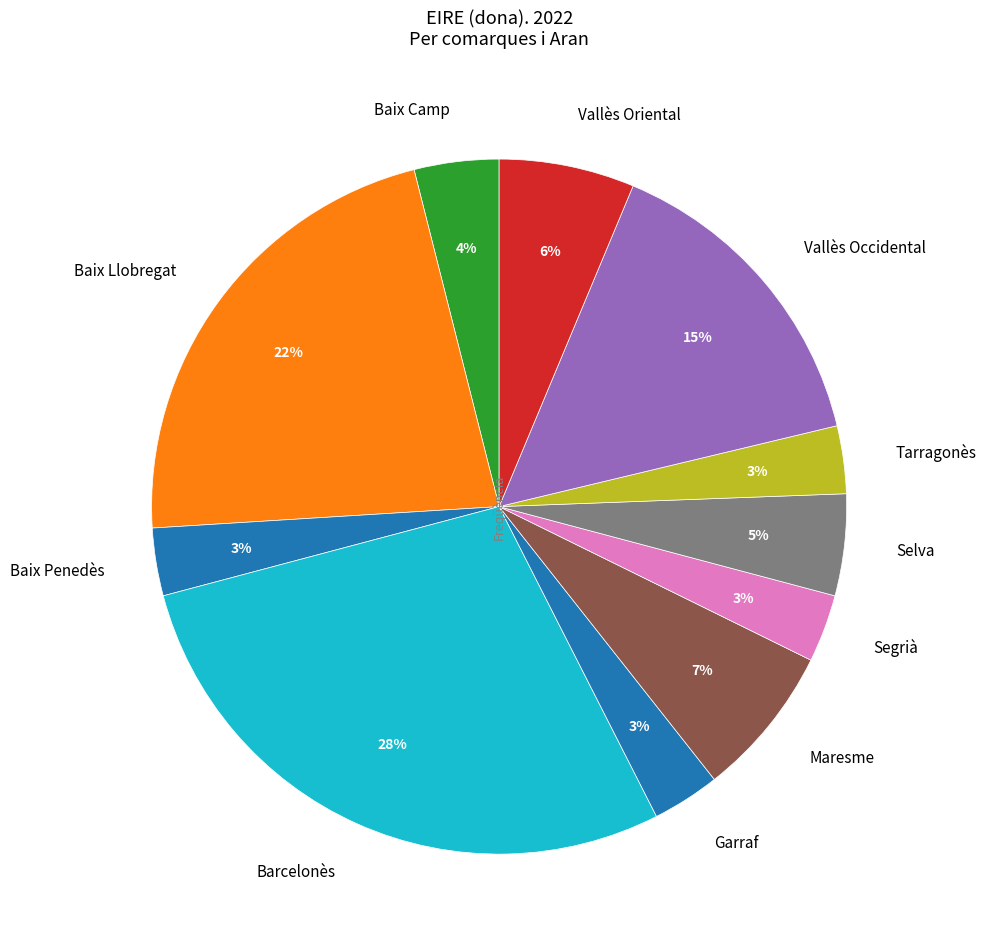

Is the sum of Selva and Baix Camp greater than half?

No